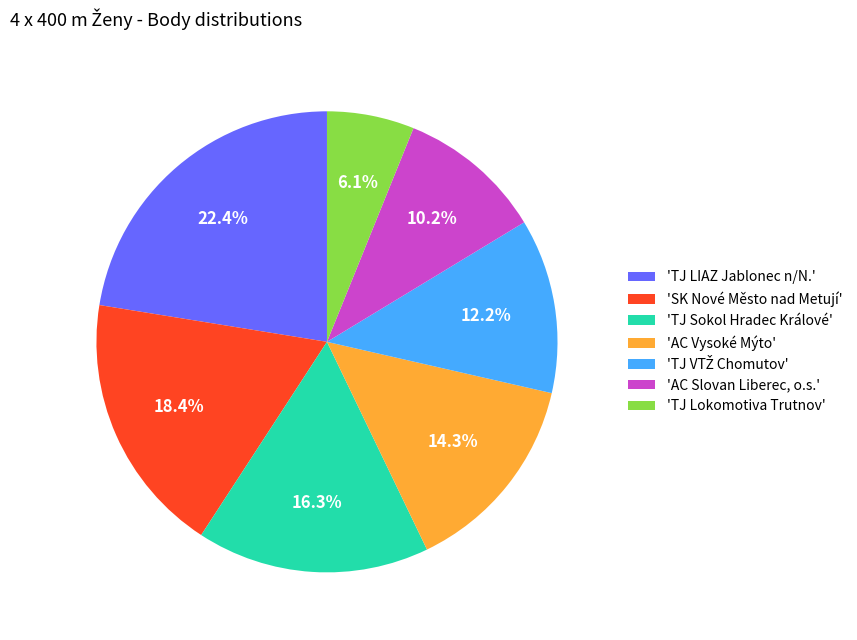

What is the ratio of the value at 'AC Vysoké Mýto' to the value at 'TJ Sokol Hradec Králové'?

0.9